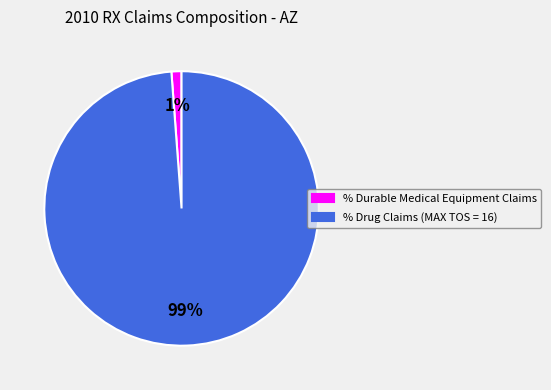

How many slices are in this pie chart?

2